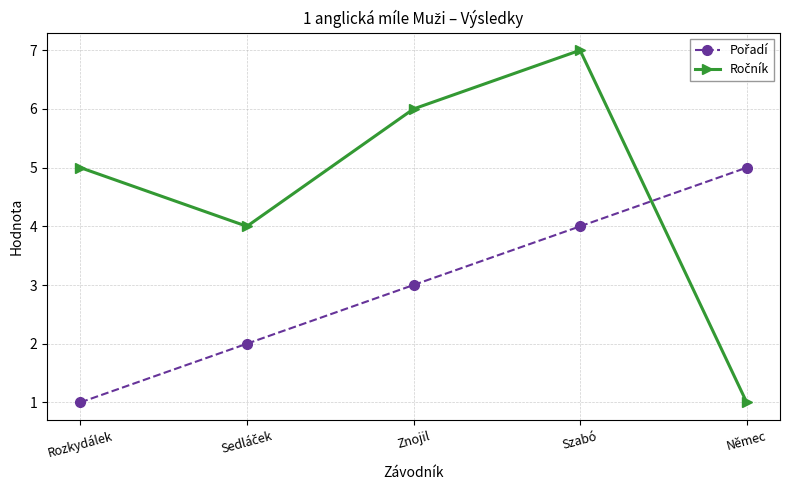

What is the label of the 2nd point from the right?

Szabó